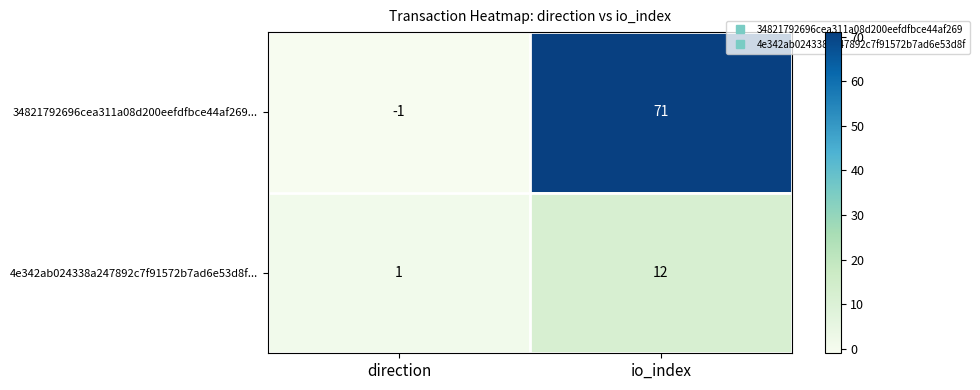

What is the spread (max minus min) of values at io_index?

59